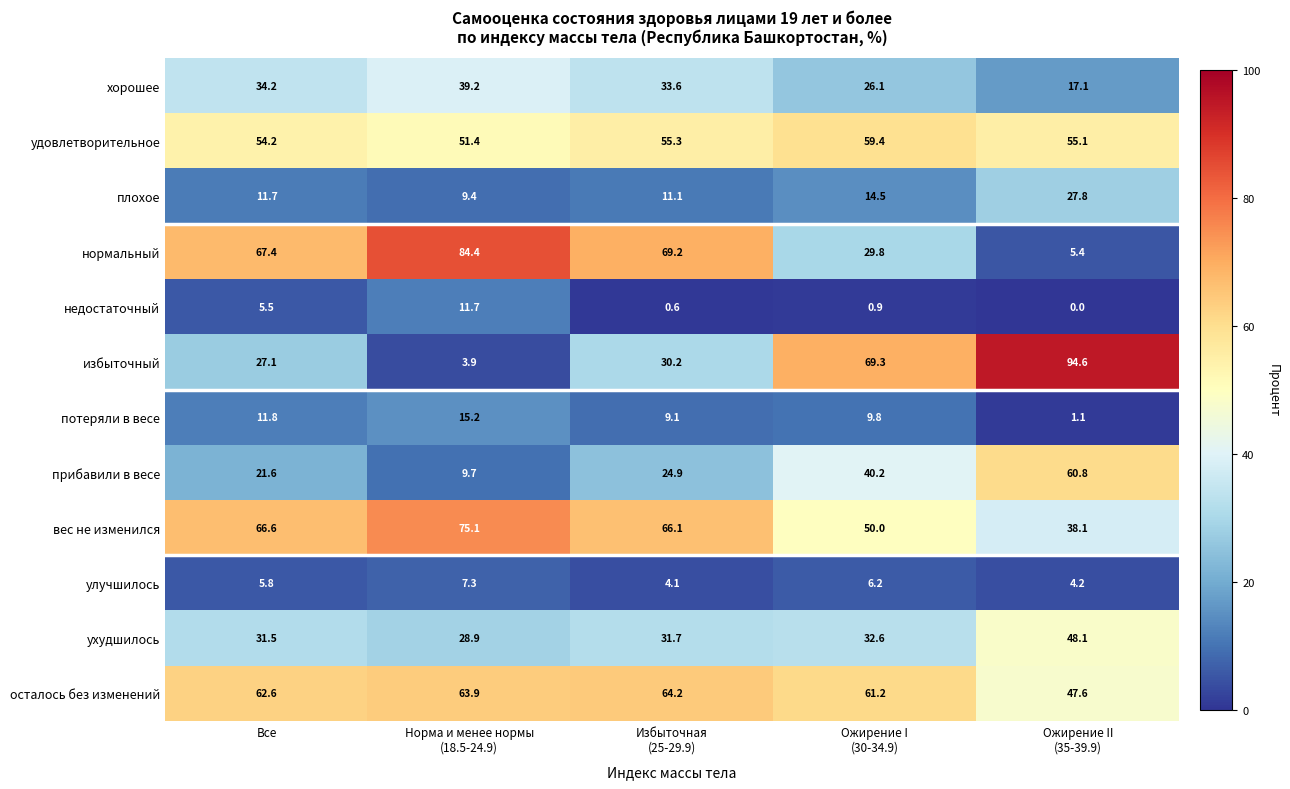

What is the difference between the maximum and minimum values in the недостаточный series?

11.7